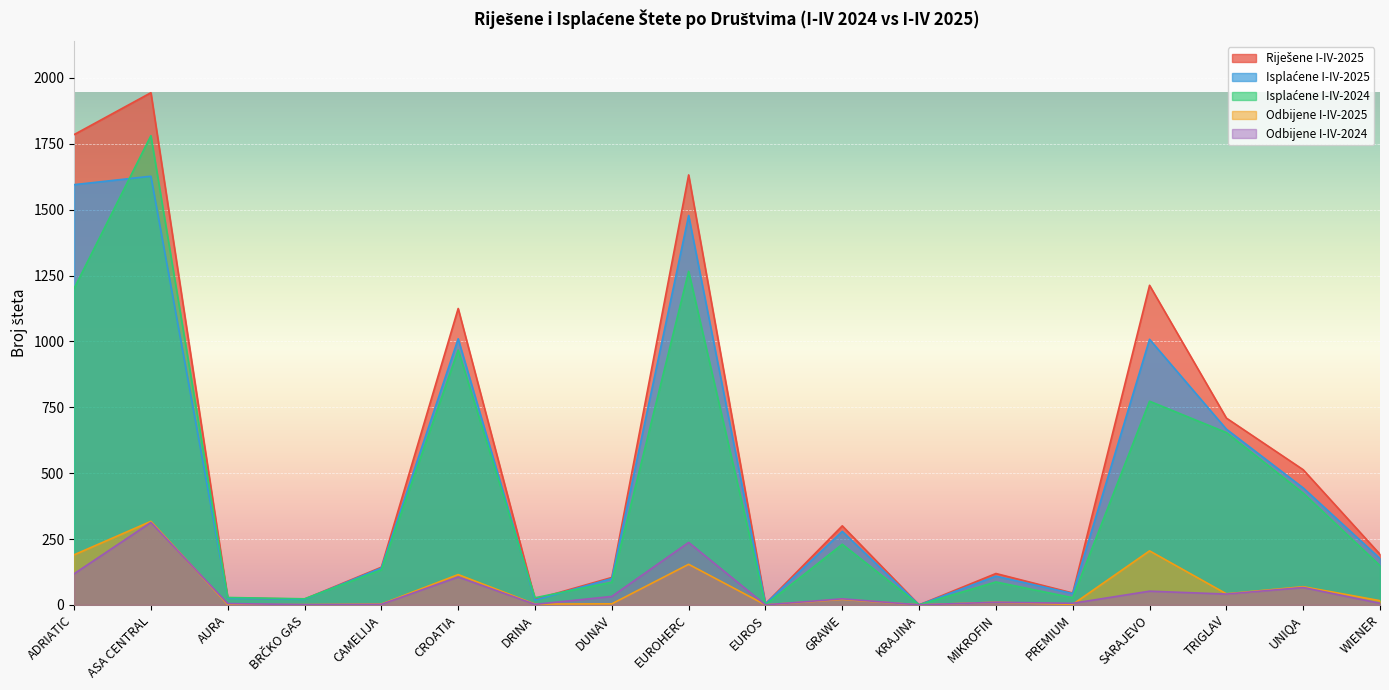

Where is Isplaćene I-IV-2025 nearest to the value 813?

TRIGLAV